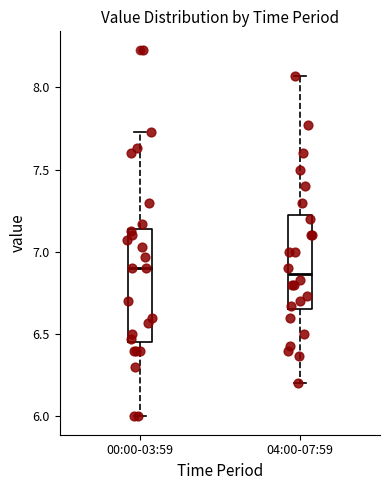

Reading left to right, transcribe this box plot: for each box, give where its median line is, the range the box spans, and where its two whiskers end, as read against the y-axis. The values are not printed on the chart, so give them approximately, as read against the axis.

00:00-03:59: median 6.90, box 6.45 to 7.15, whiskers 6.00 to 7.75
04:00-07:59: median 6.85, box 6.65 to 7.25, whiskers 6.20 to 8.05